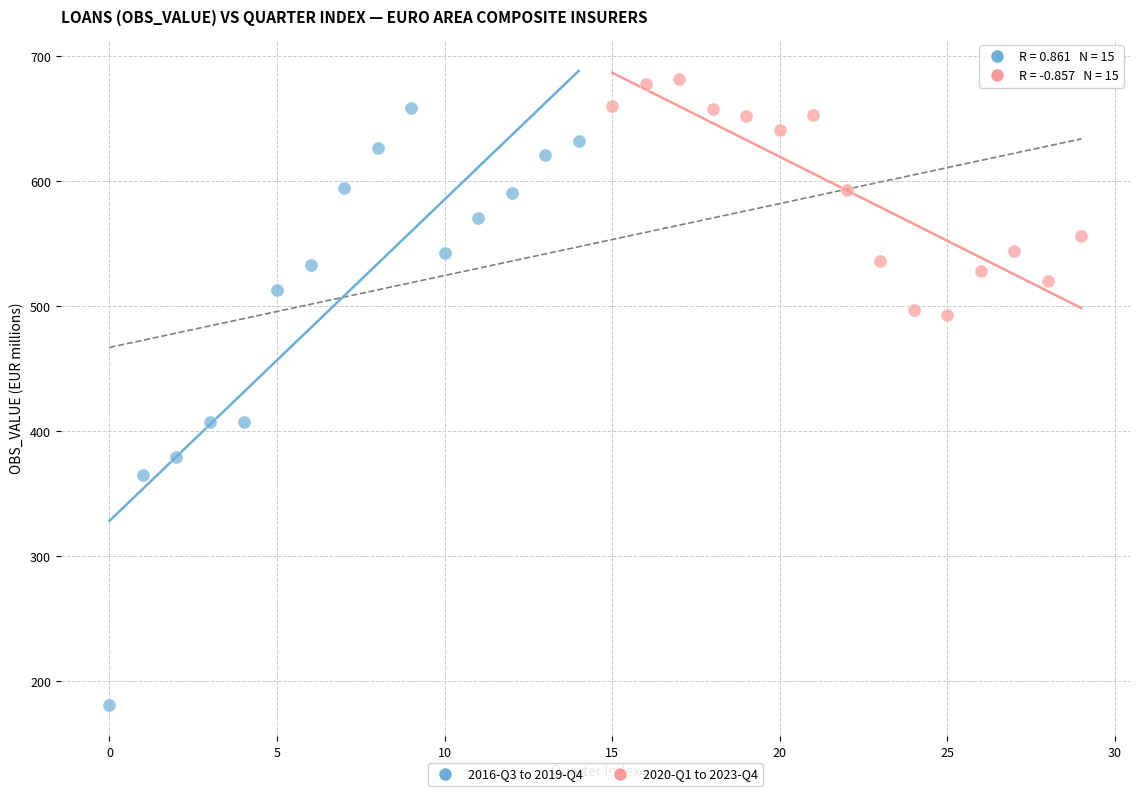

Which series contains the lowest Y value?

2016-Q3 to 2019-Q4